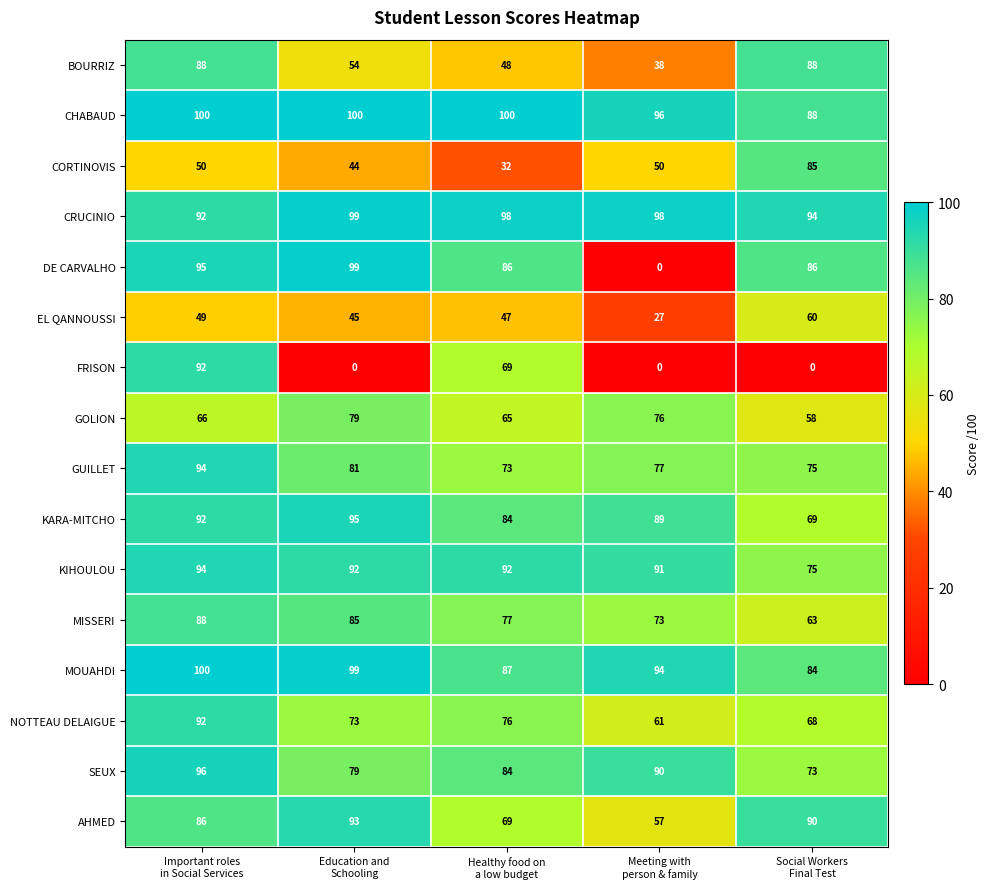

What is the minimum value for AHMED?

57